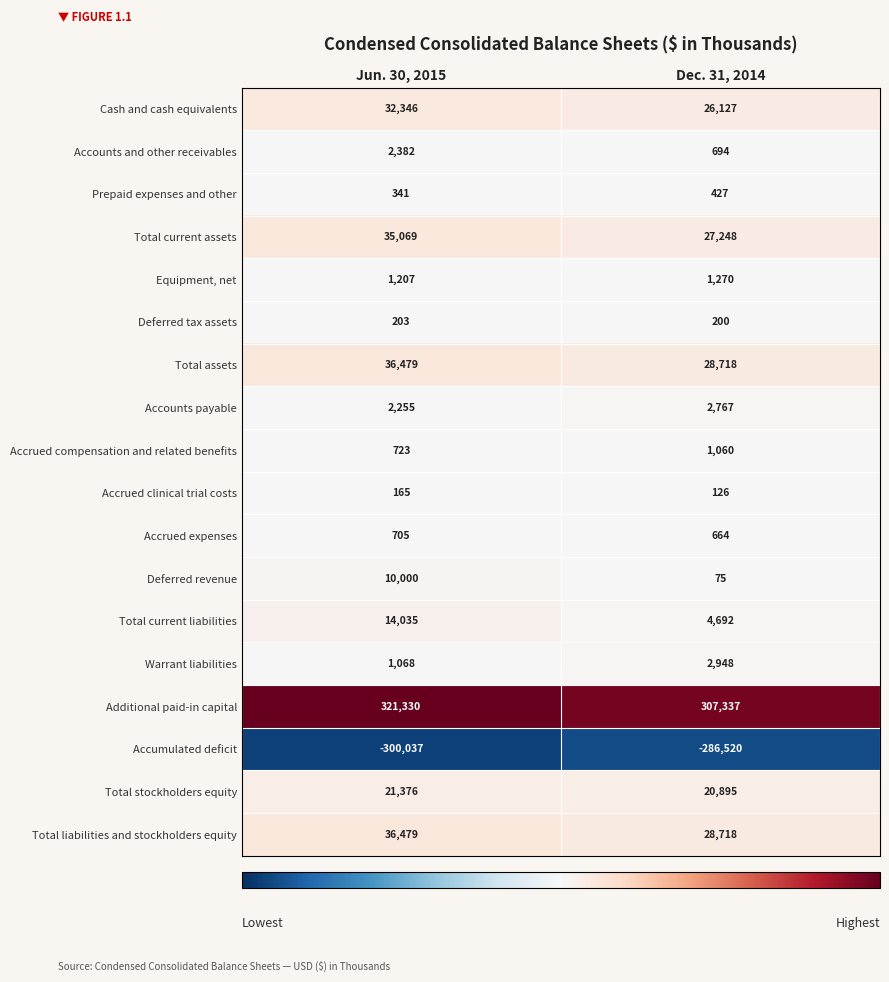

The Deferred tax assets series shows 200 at Dec. 31, 2014. True or false?

True